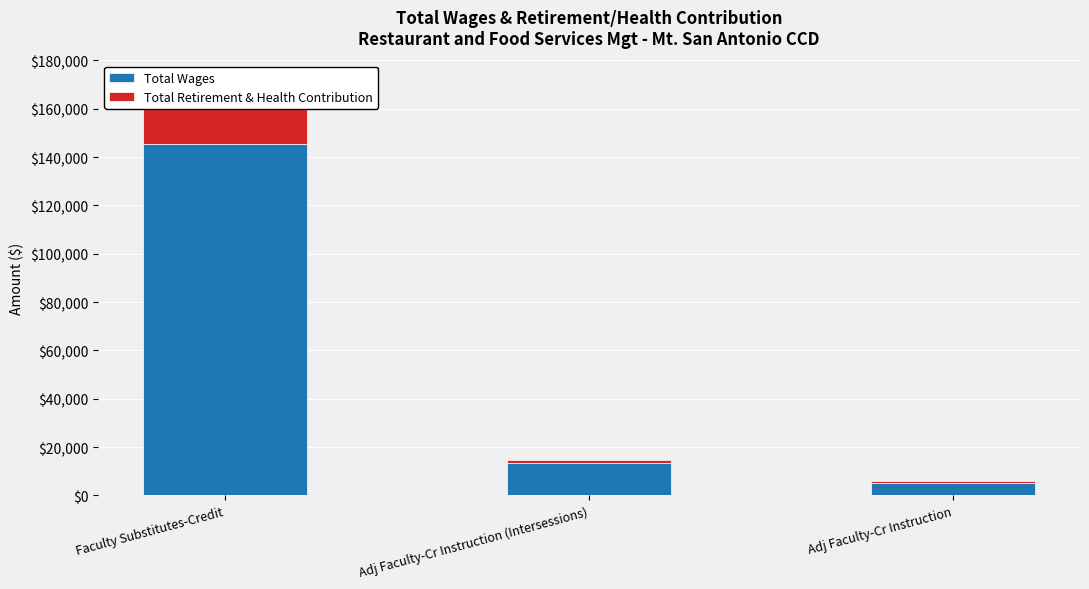

What position from the left is Faculty Substitutes-Credit?

1